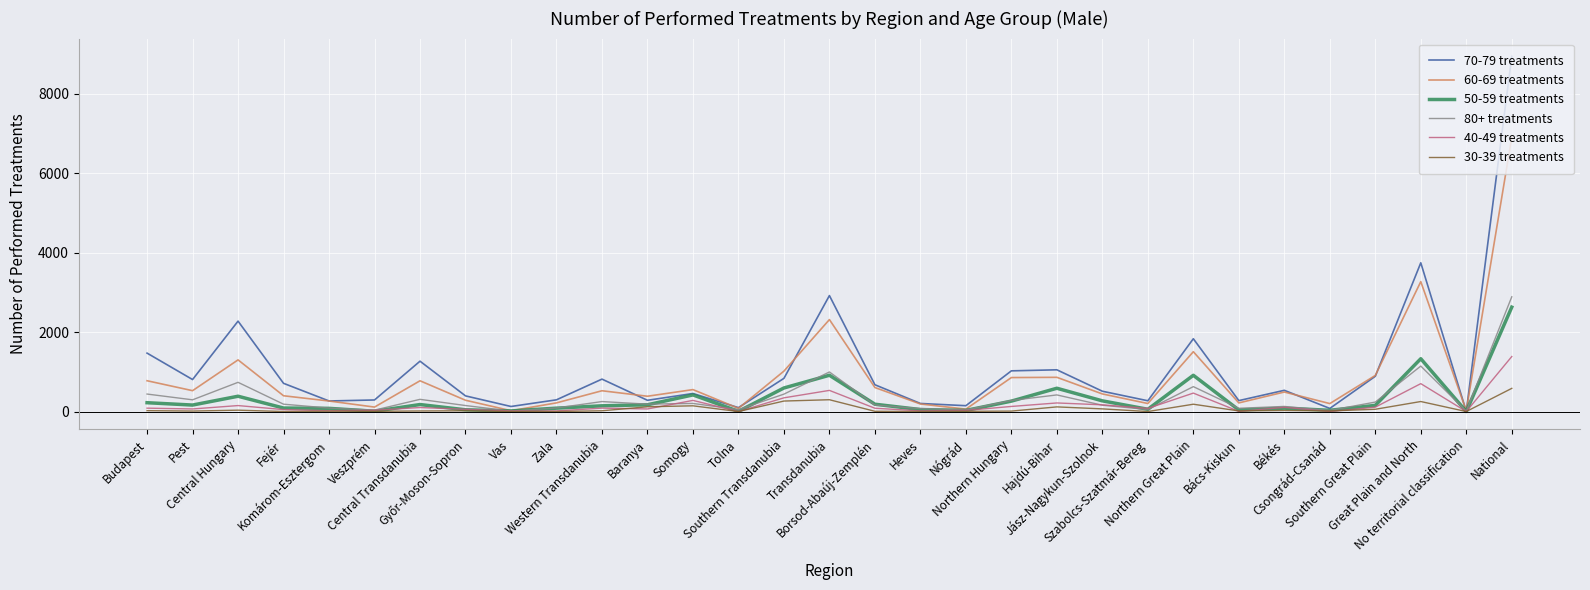

What is the maximum value for 70-79 treatments?

8939.0